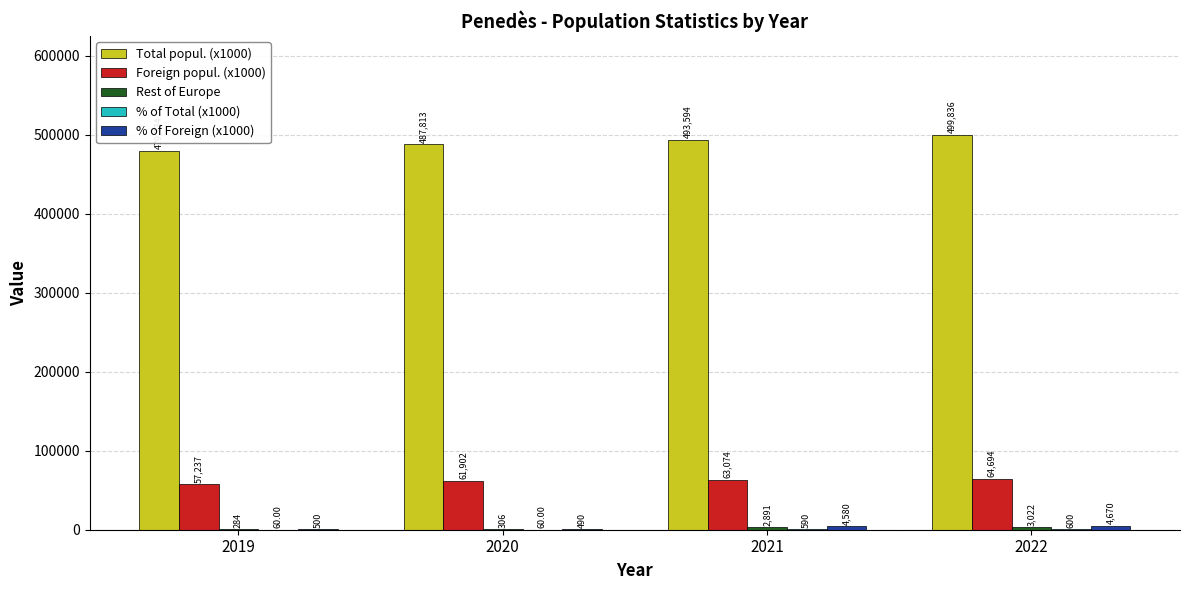

Between 2019 and 2022, which series saw the biggest shift?

Total popul. (x1000)